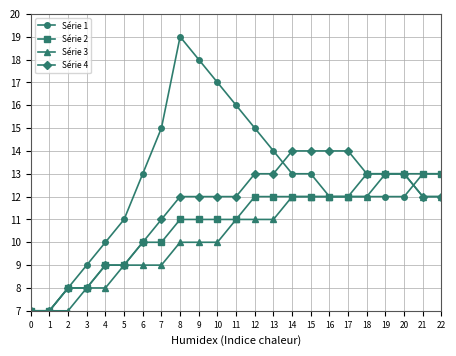

True or false: Série 3 has a value of 9 at 5.

True